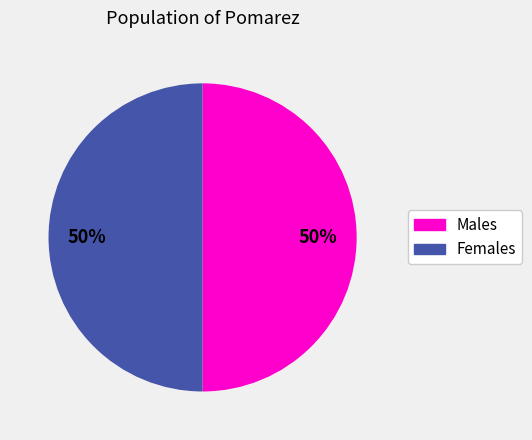

How many segments does this pie chart have?

2